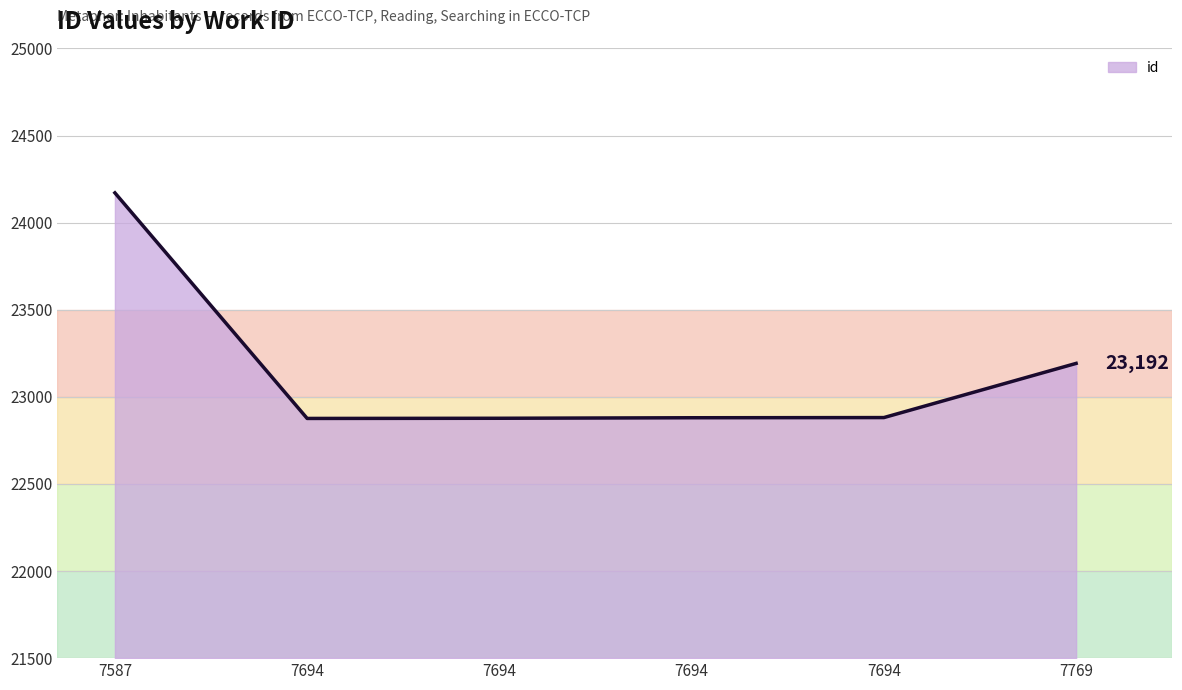

True or false: the data has more than 1 interior local peaks.

False